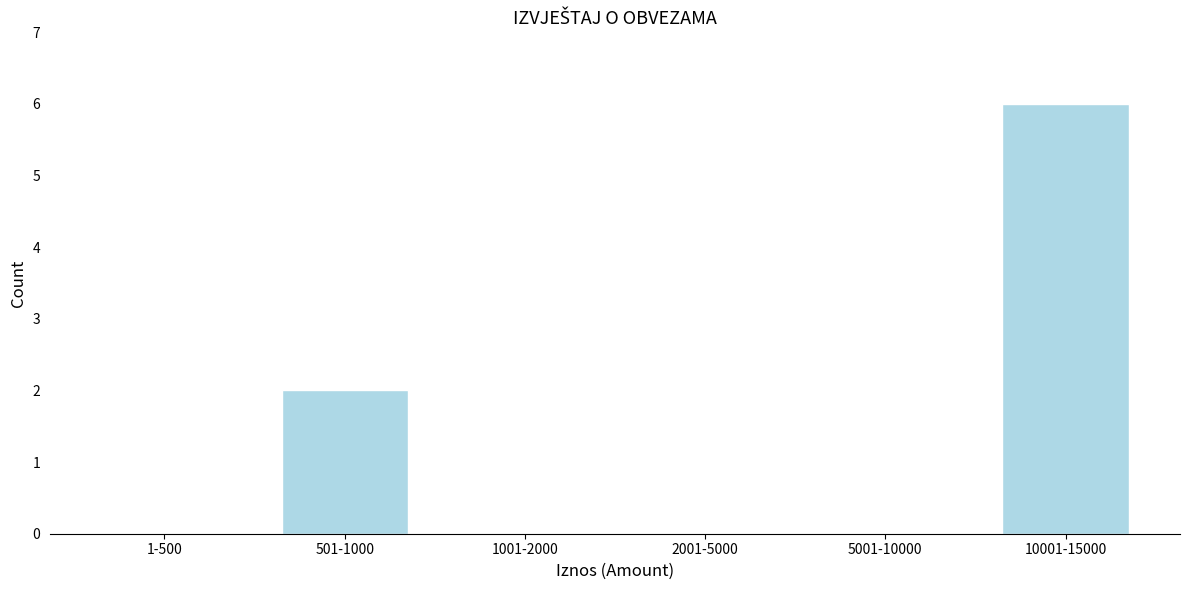

Reading left to right, what are all the values shown in this chart?

1-500=0	501-1000=2	1001-2000=0	2001-5000=0	5001-10000=0	10001-15000=6